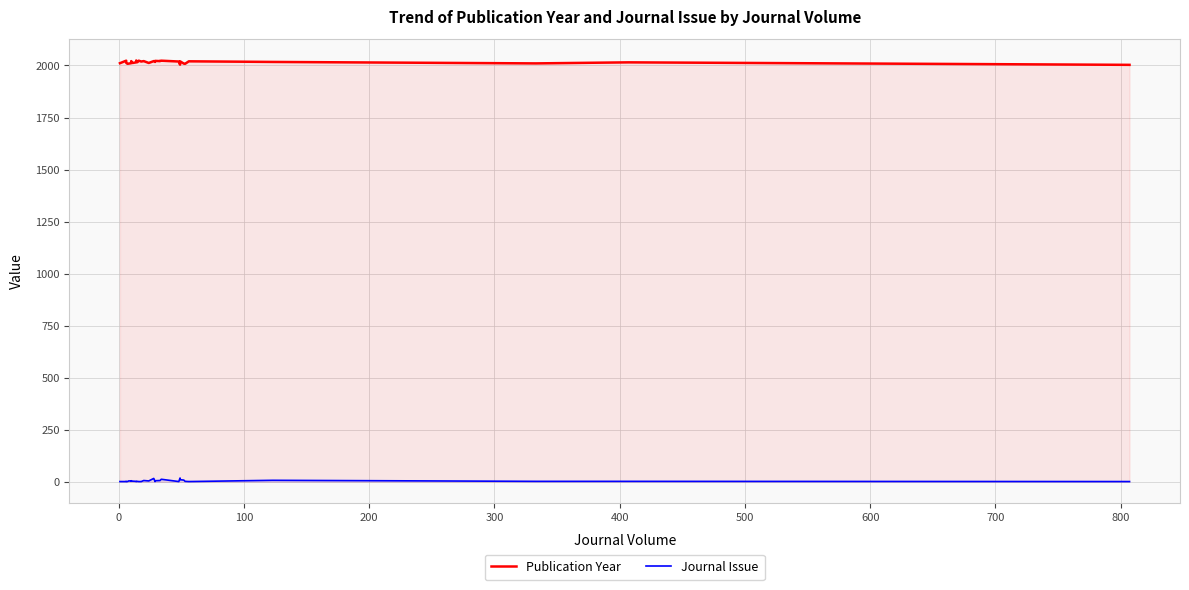

How many interior local valleys does the Journal Issue series have?

7